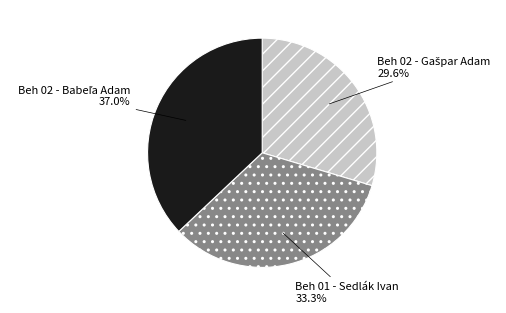

The Beh 01 - Sedlák Ivan slice represents 42% of the pie. True or false?

False